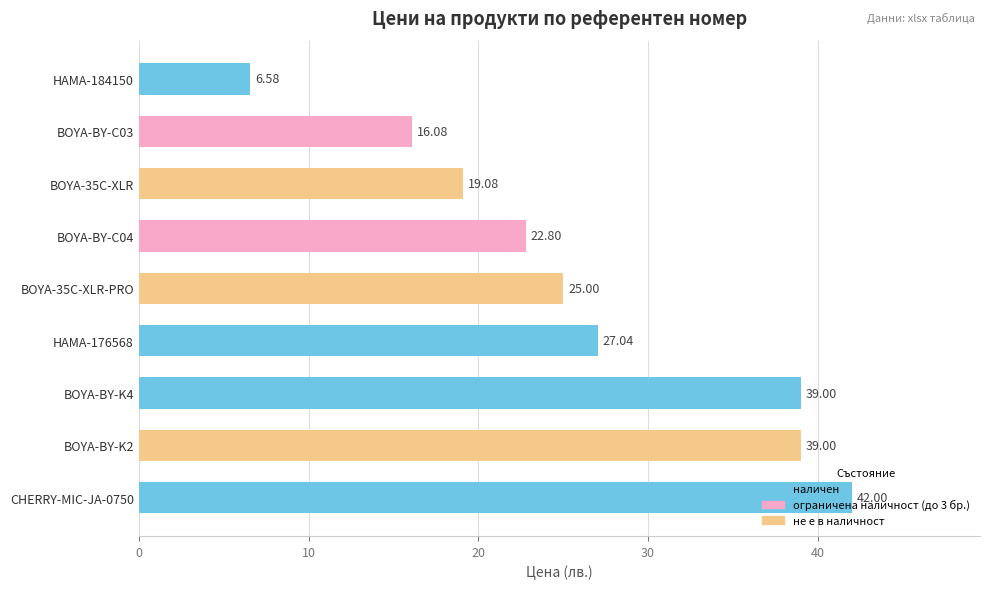

Reading right to left, extract all data points from this chart.

CHERRY-MIC-JA-0750=42.0	BOYA-BY-K2=39.0	BOYA-BY-K4=39.0	HAMA-176568=27.0	BOYA-35C-XLR-PRO=25.0	BOYA-BY-C04=22.8	BOYA-35C-XLR=19.1	BOYA-BY-C03=16.1	HAMA-184150=6.6